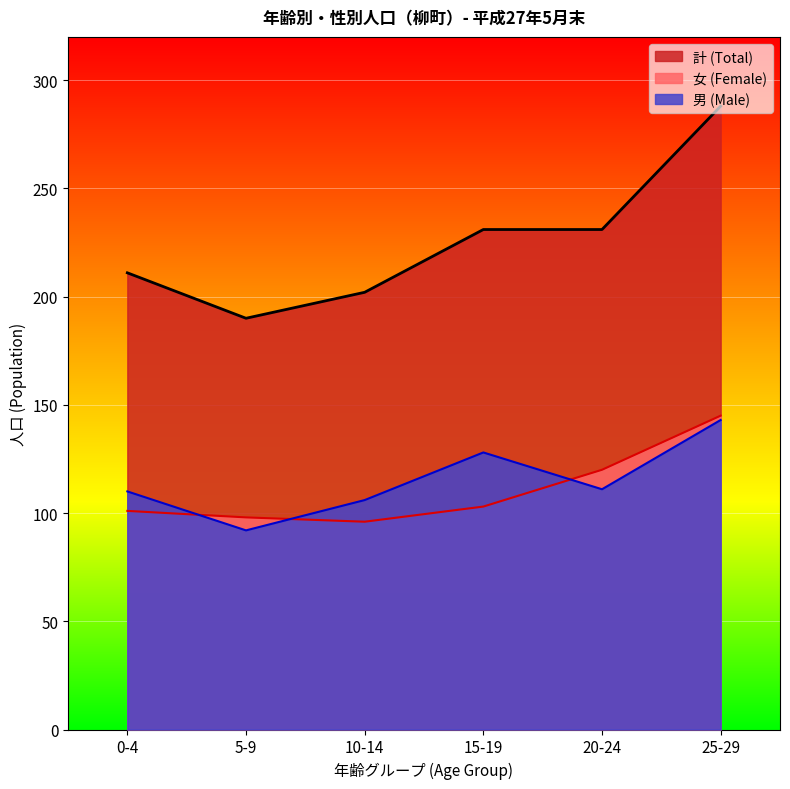

At which category does 男 (Male) reach its first local valley?

5-9